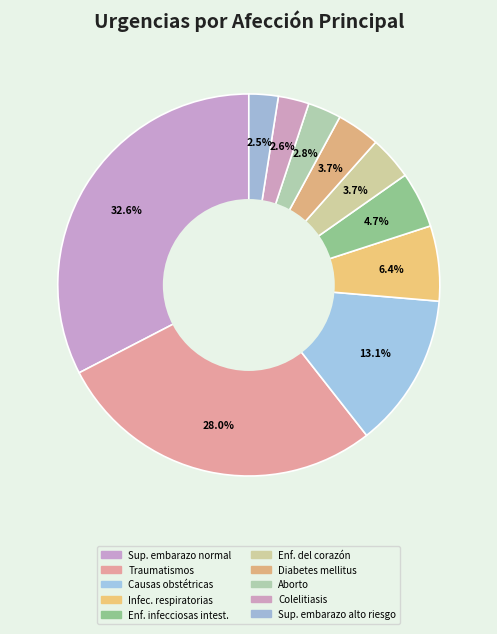

Is it true that Diabetes mellitus is 4% of the pie?

True